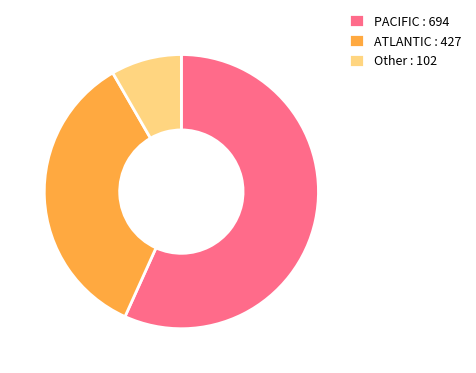

Is PACIFIC : 694 the majority of the pie?

Yes